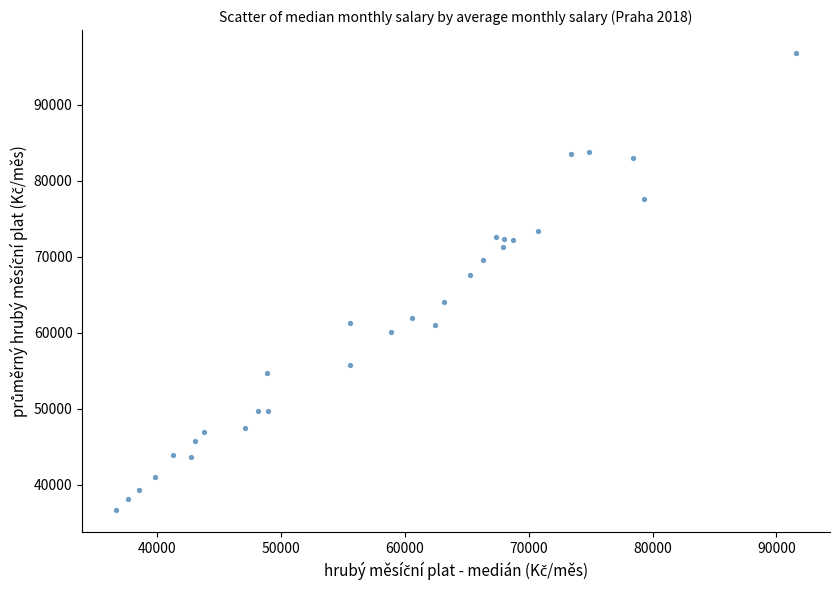

What is the range of X values (max minus min)?

54865.6